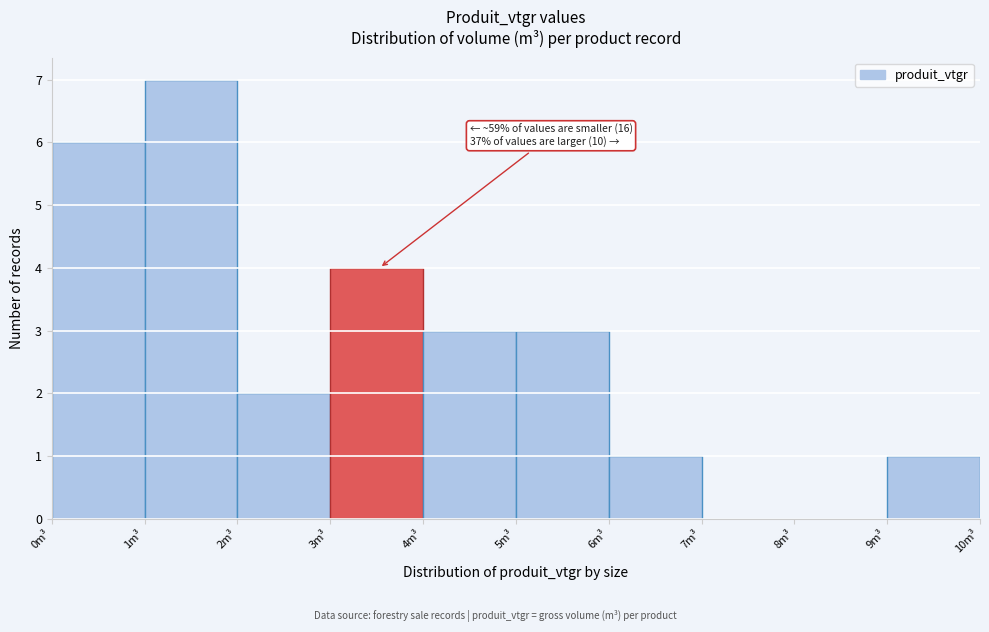

Over which range of the x-axis is the bar tallest?

1 to 2